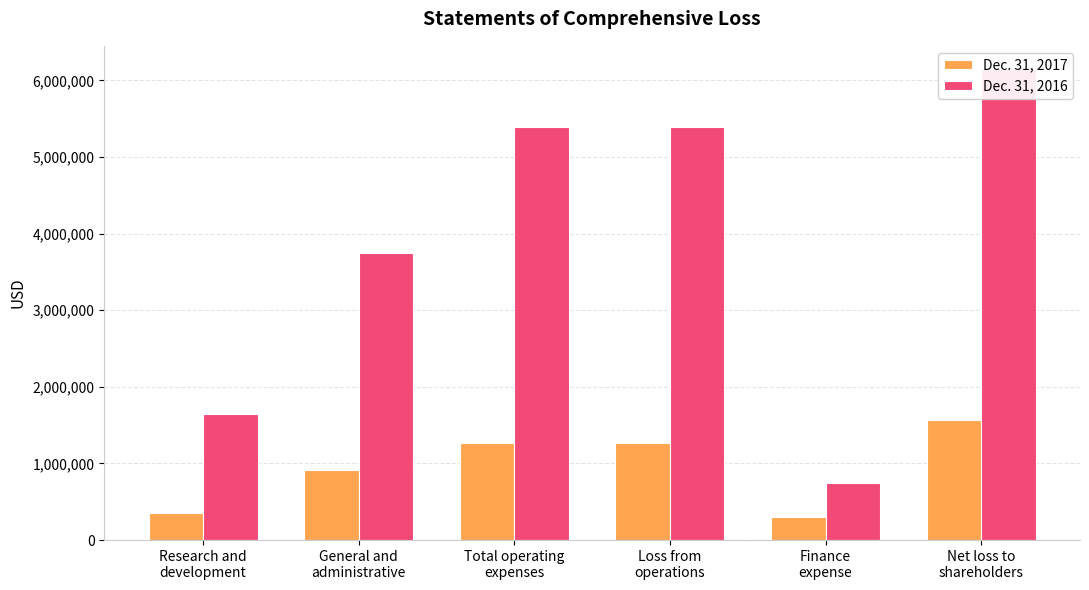

What is the spread (max minus min) of values at Research and
development?

1290059